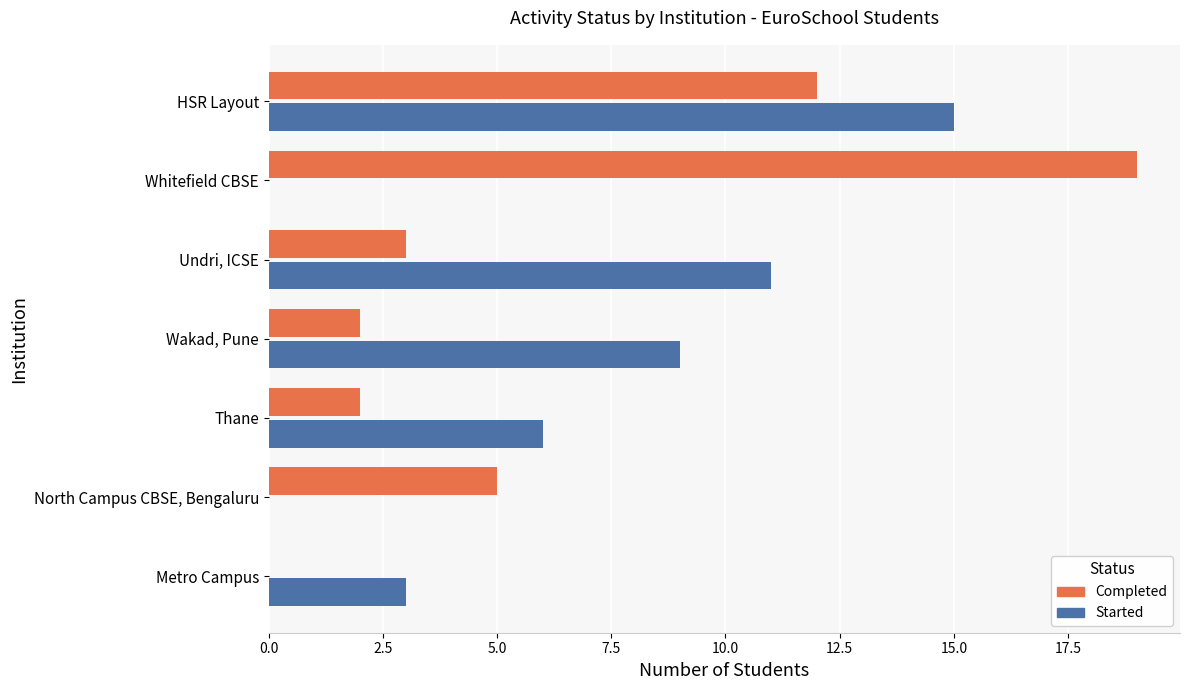

Between North Campus CBSE, Bengaluru and HSR Layout, which series saw the biggest shift?

Started